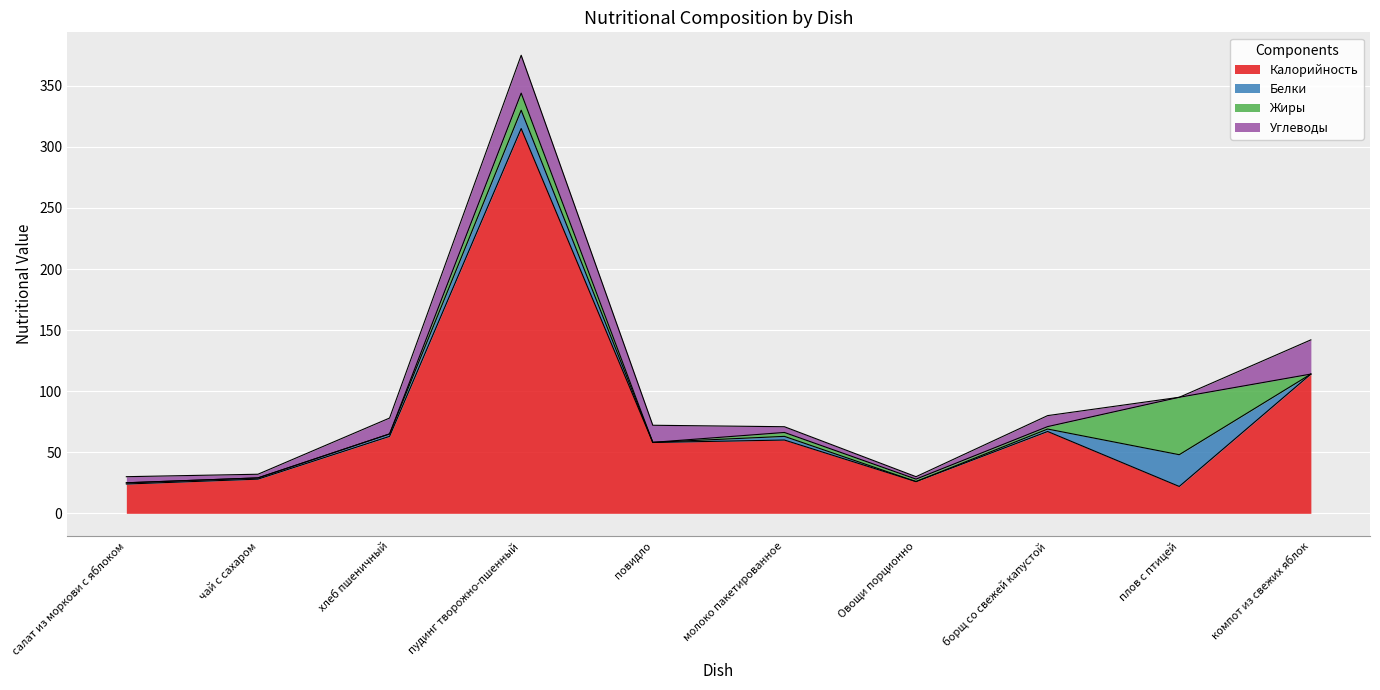

What is the average value of the Углеводы series?

11.0